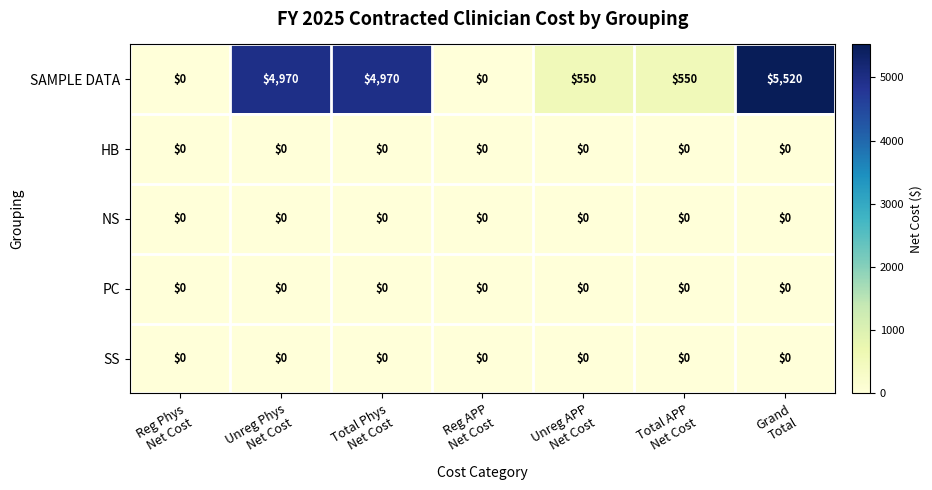

Which series has the widest spread of values?

SAMPLE DATA